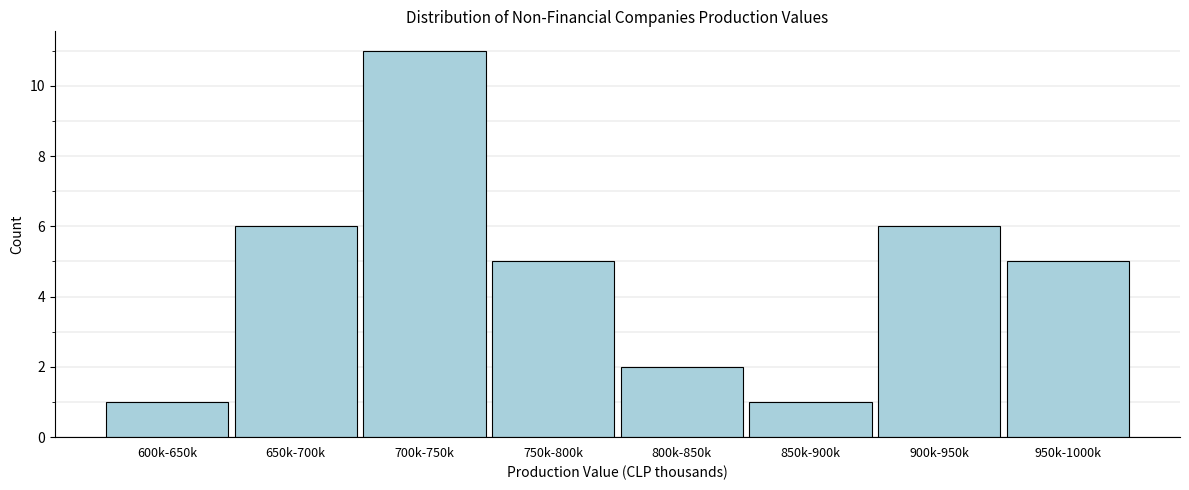

Reading left to right, list all the values displayed in this chart.

1	6	11	5	2	1	6	5